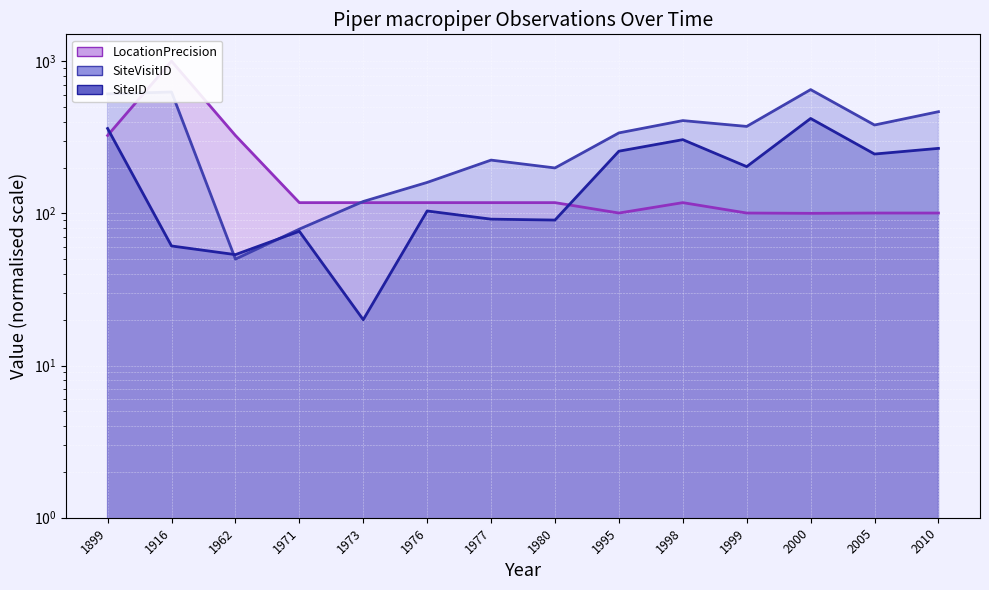

Which category has the highest value across all series?

1916